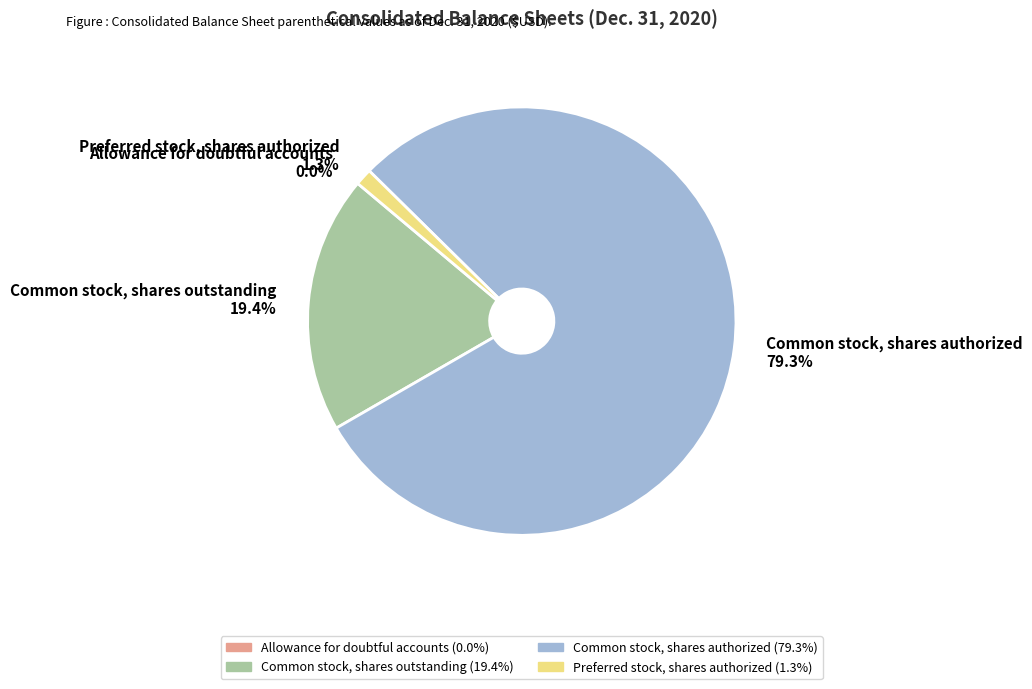

To the nearest percent, what is the difference between the largest and smallest slice percentages?

79%